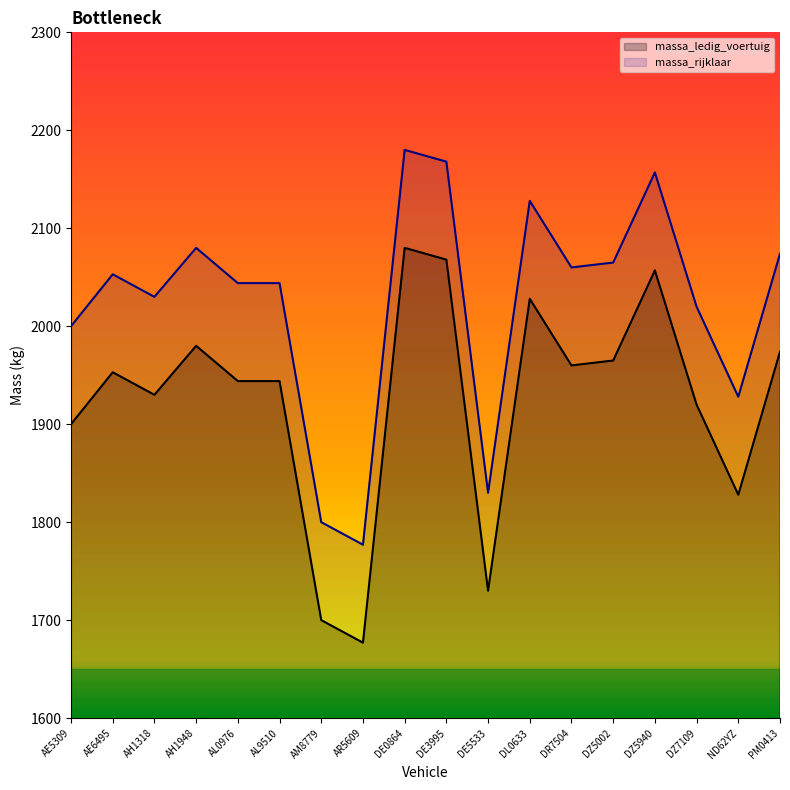

At which category is the sum across all series the highest?

DE0864